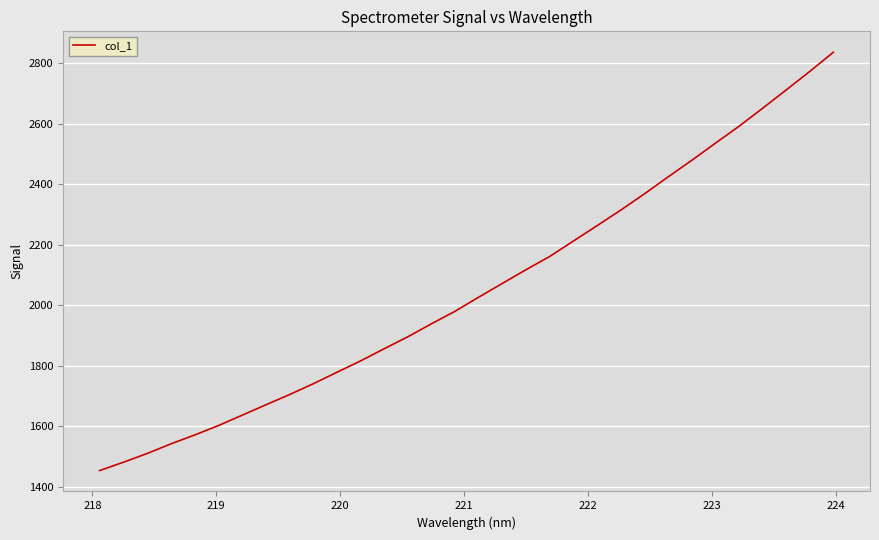

What is the difference between the maximum and minimum values?

1381.4